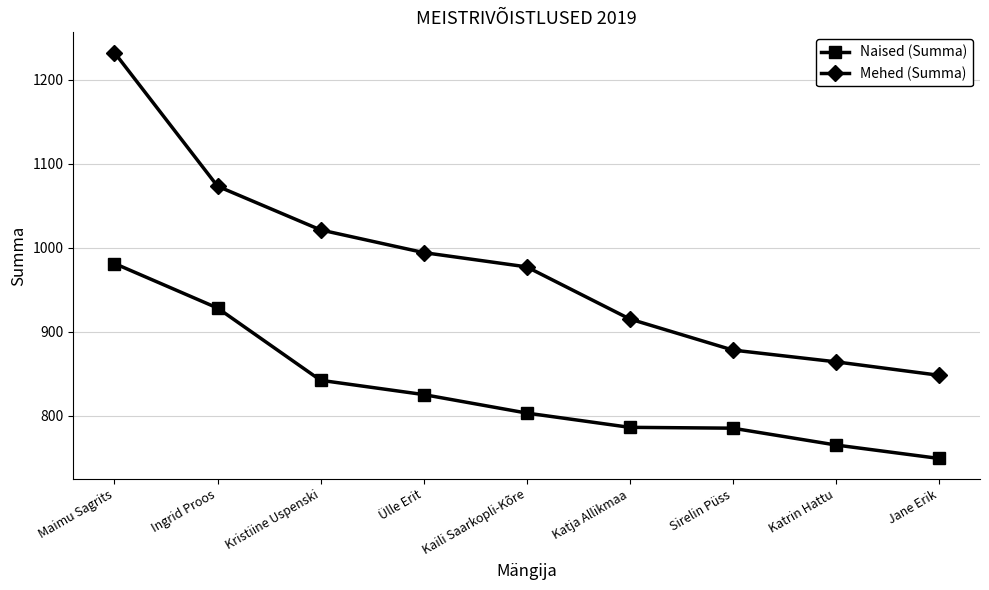

At which category does the chart reach its minimum across all series?

Jane Erik